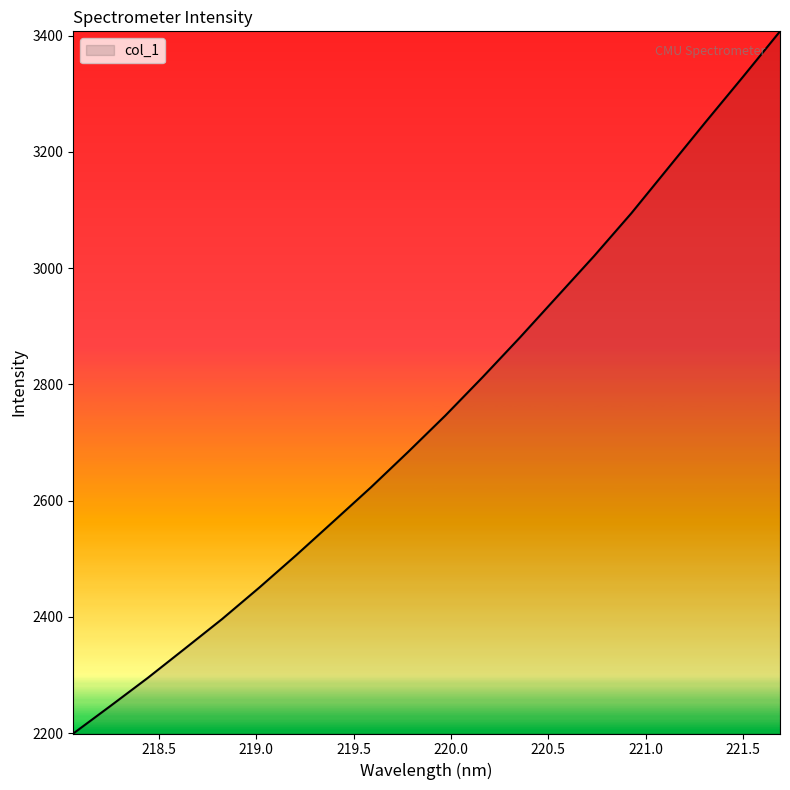

What is the difference between the maximum and minimum values?

1208.1